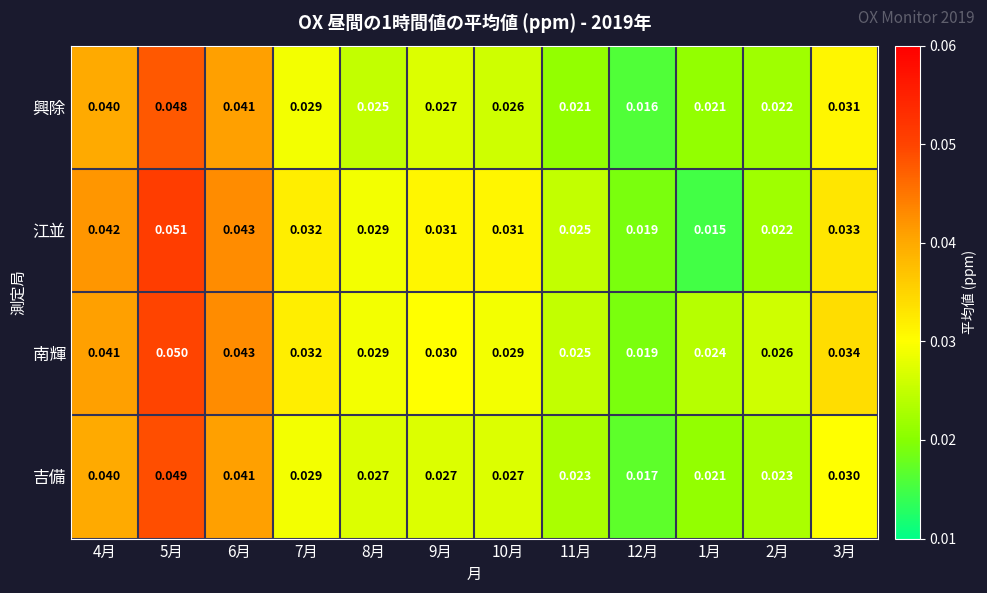

At 3月, list the series in order from largest to smallest.

南輝, 江並, 興除, 吉備